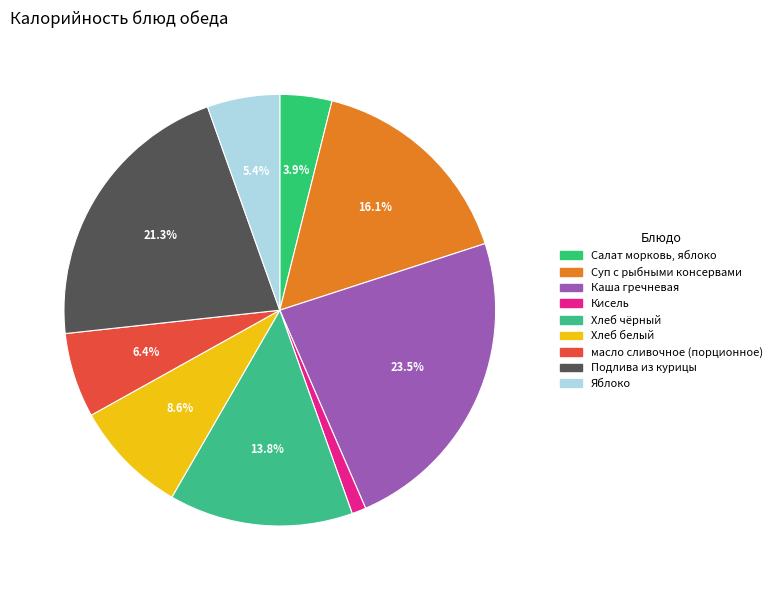

What is the smallest slice in the pie chart?

Кисель